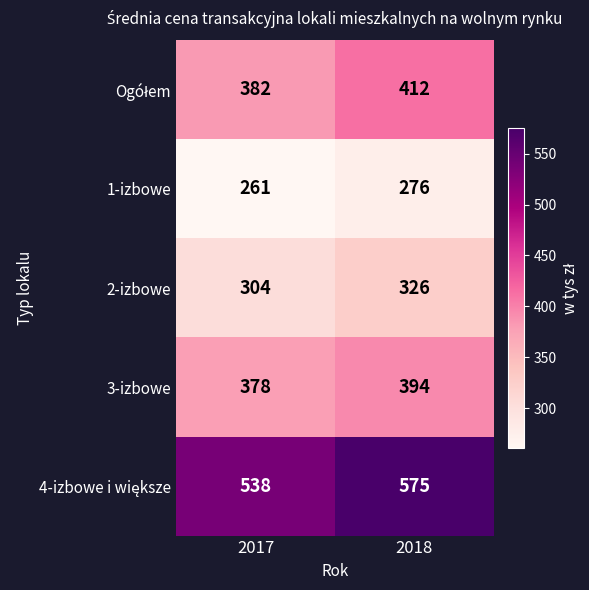

What is the difference between the 1-izbowe values at 2017 and 2018?

15